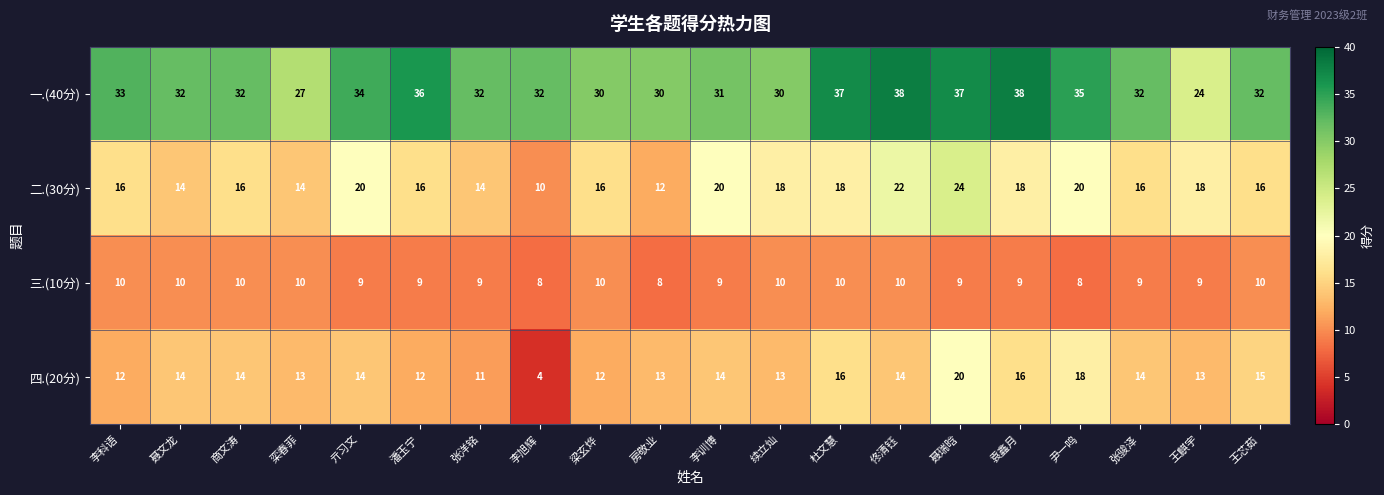

What is the minimum value shown in the chart?

4